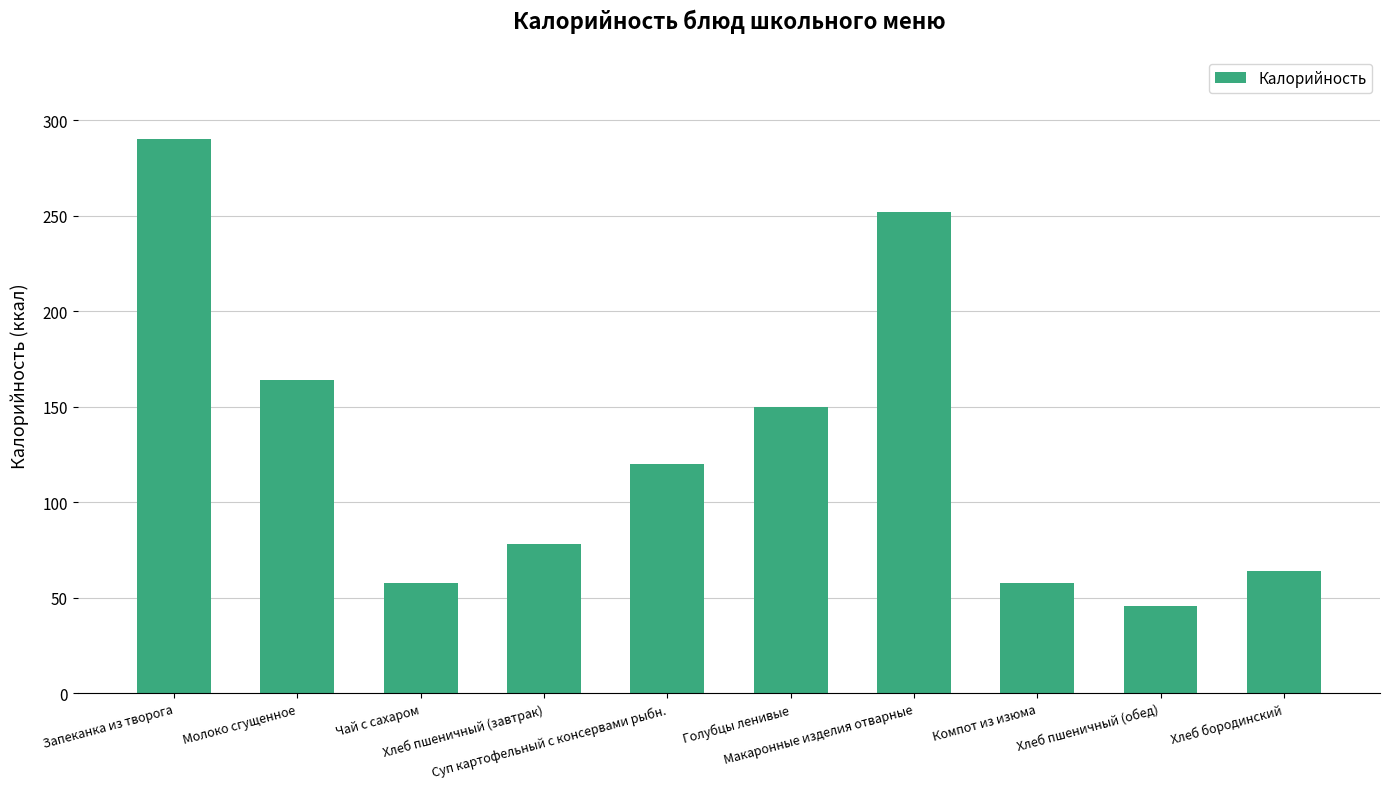

True or false: the data shows 58 at Чай с сахаром.

True